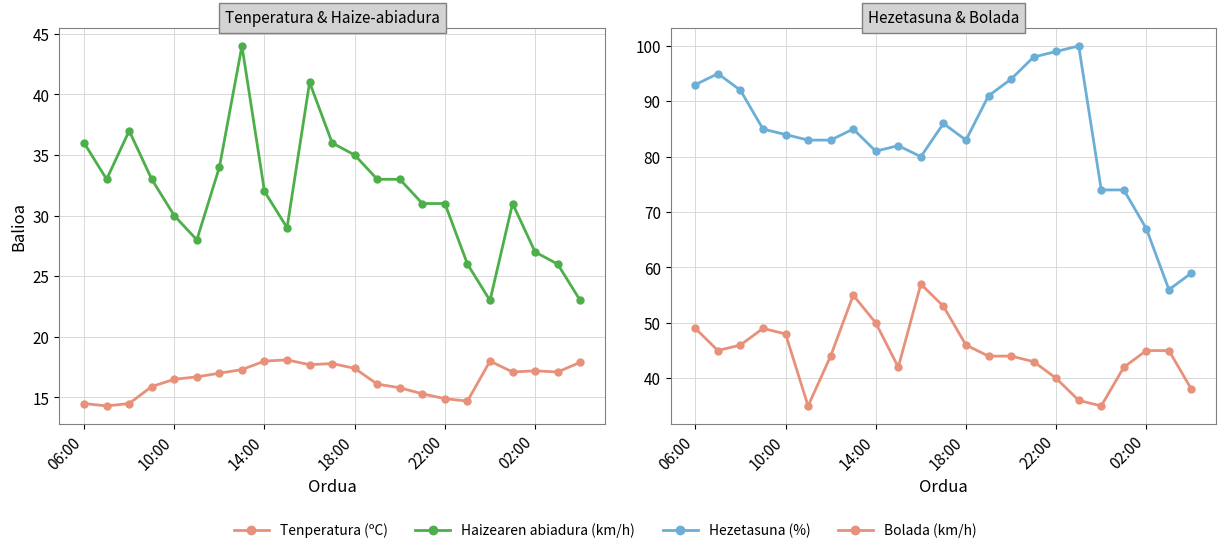

List the series in order of their peak value, lowest first.

Tenperatura (ºC), Haizearen abiadura (km/h), Bolada (km/h), Hezetasuna (%)